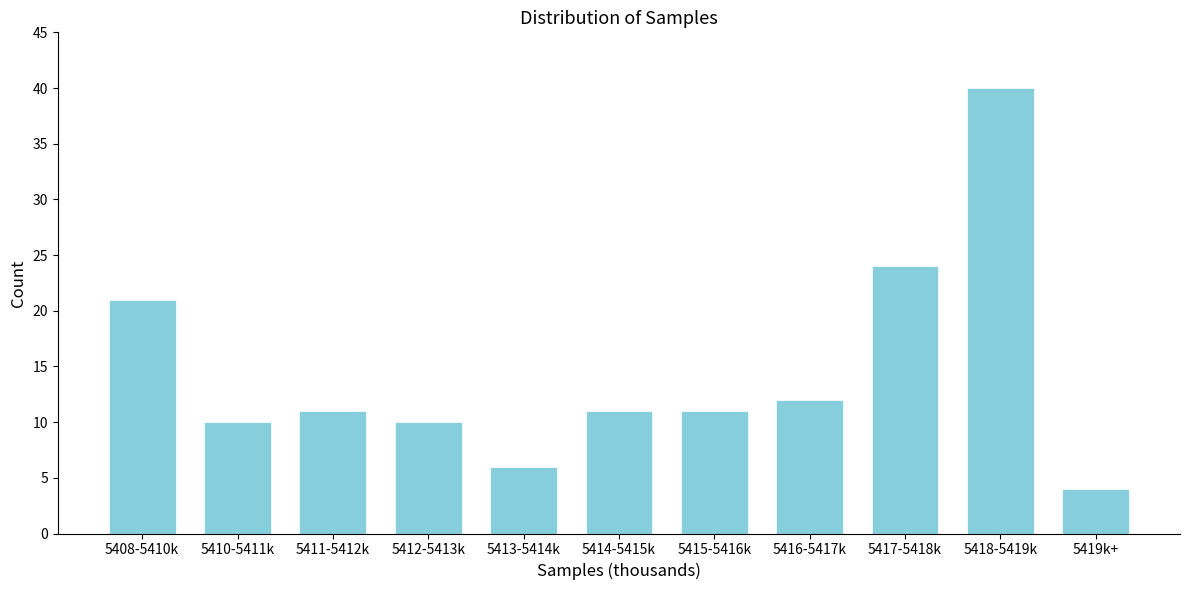

Reading left to right, what are all the values shown in this chart?

21	10	11	10	6	11	11	12	24	40	4